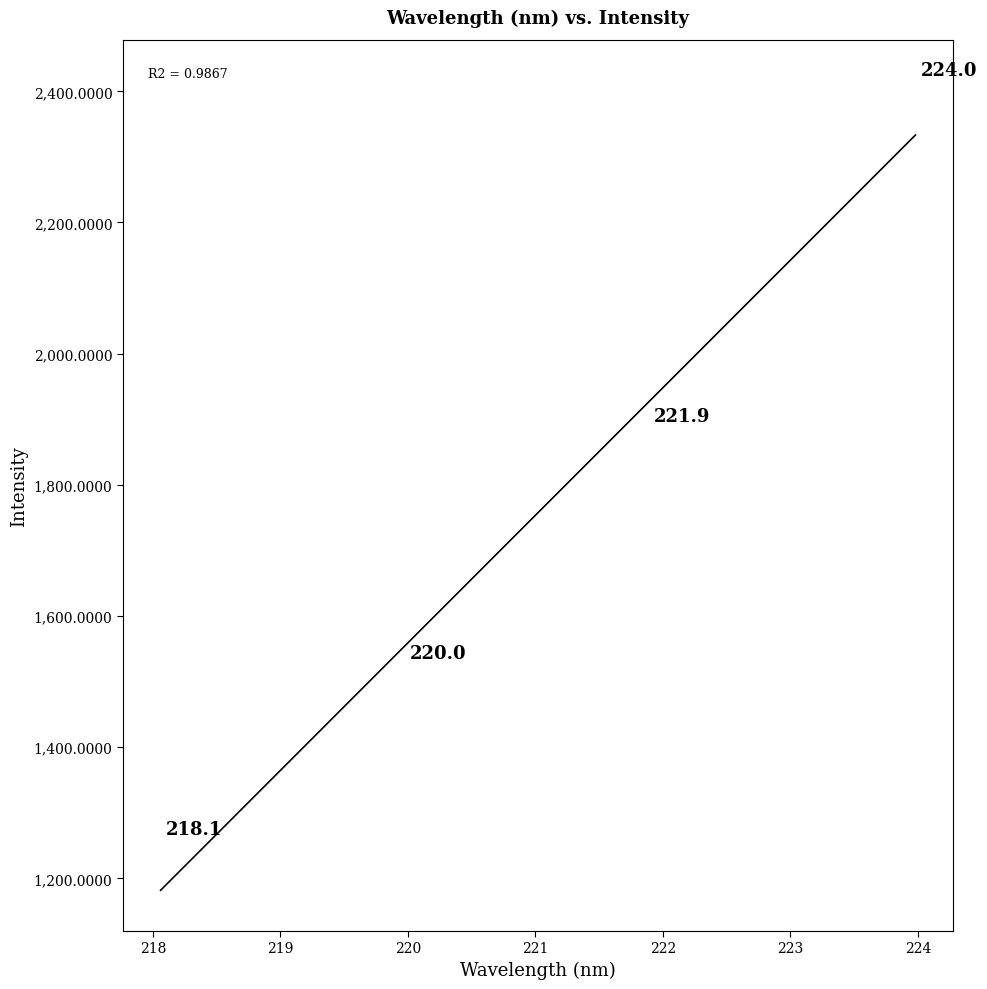

What is the range of X values (max minus min)?

5.9